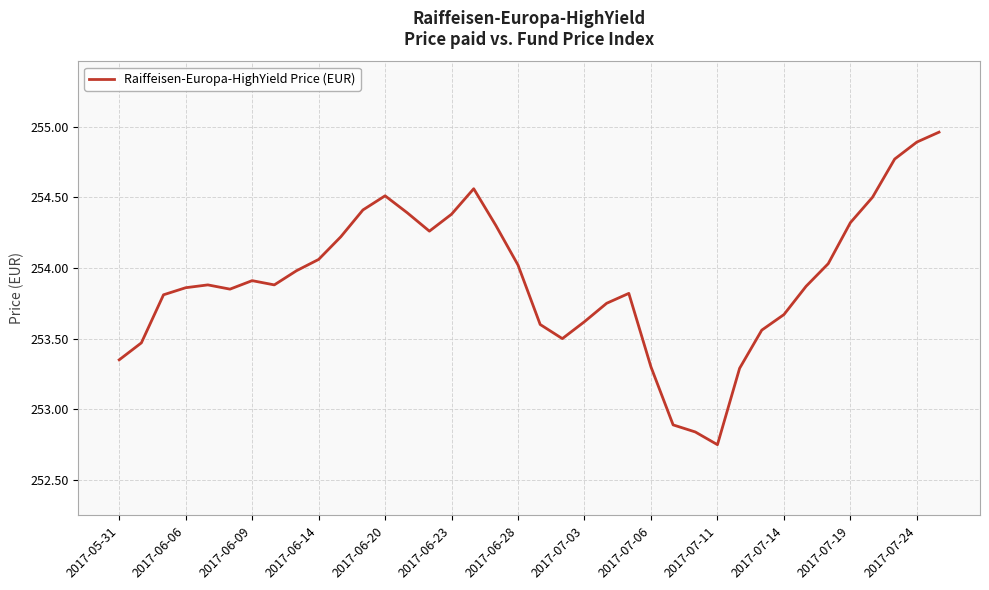

True or false: the data has more than 2 interior local peaks.

True